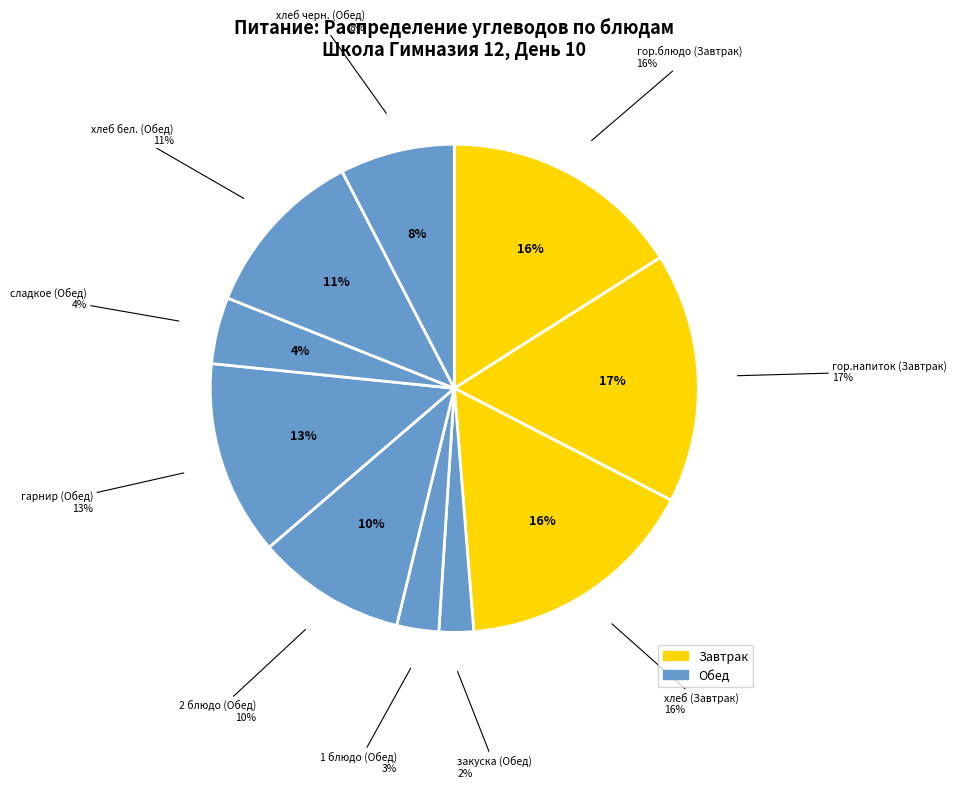

Is the sum of закуска (Обед) and 2 блюдо (Обед) greater than half?

No